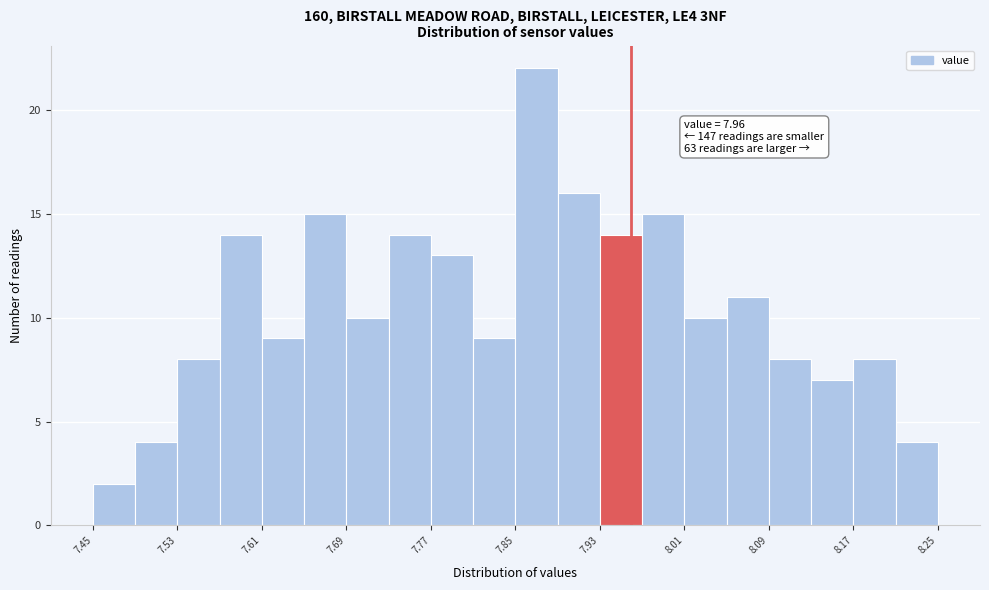

Which range on the x-axis has the tallest bar?

7.85 to 7.89